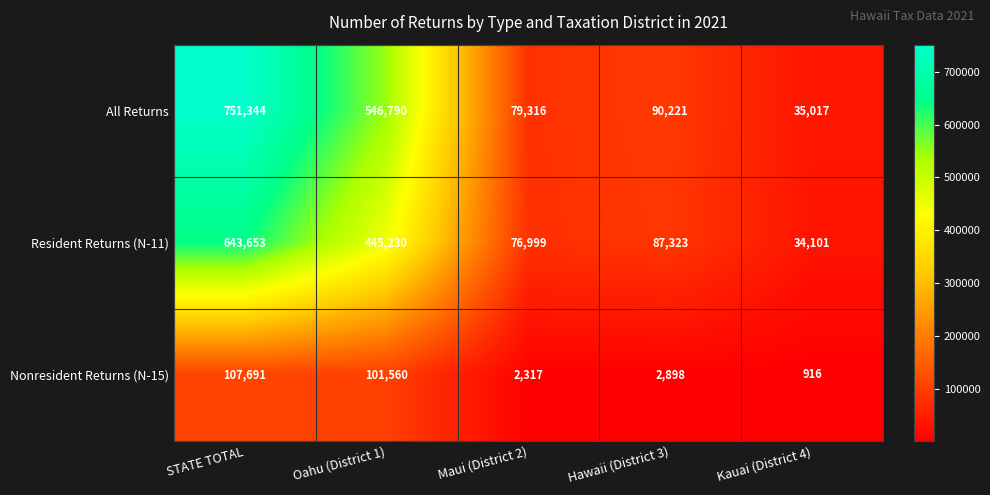

Which series has the largest range (max minus min)?

All Returns